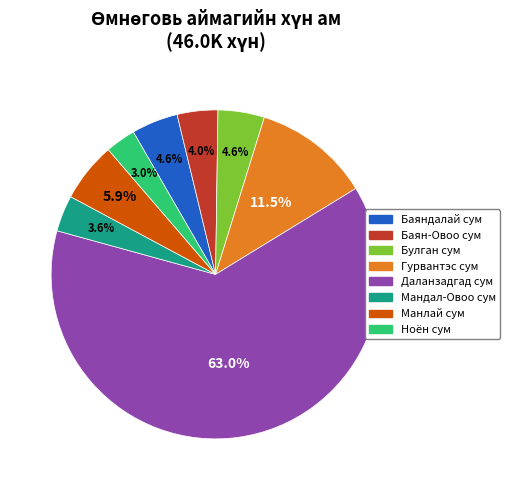

What percentage is the Баяндалай сум slice, to the nearest percent?

5%